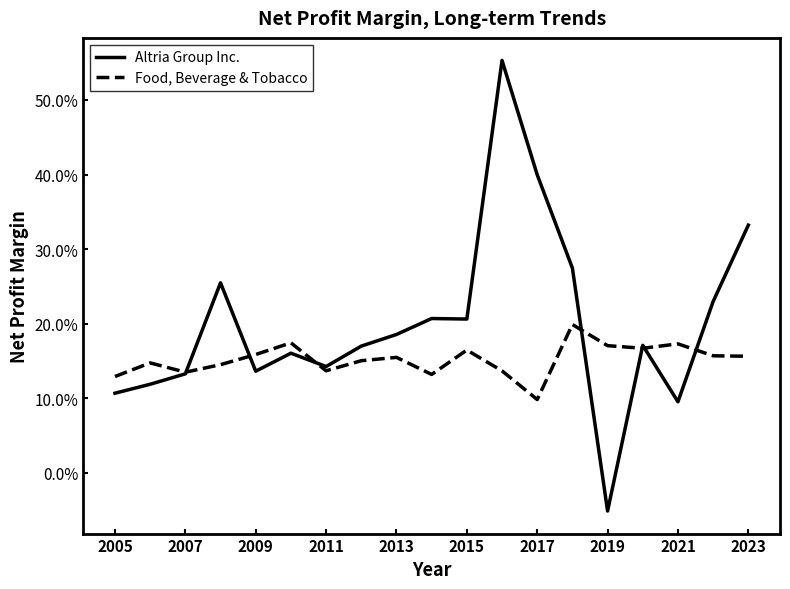

What are all the series names shown in the legend?

Altria Group Inc., Food, Beverage & Tobacco